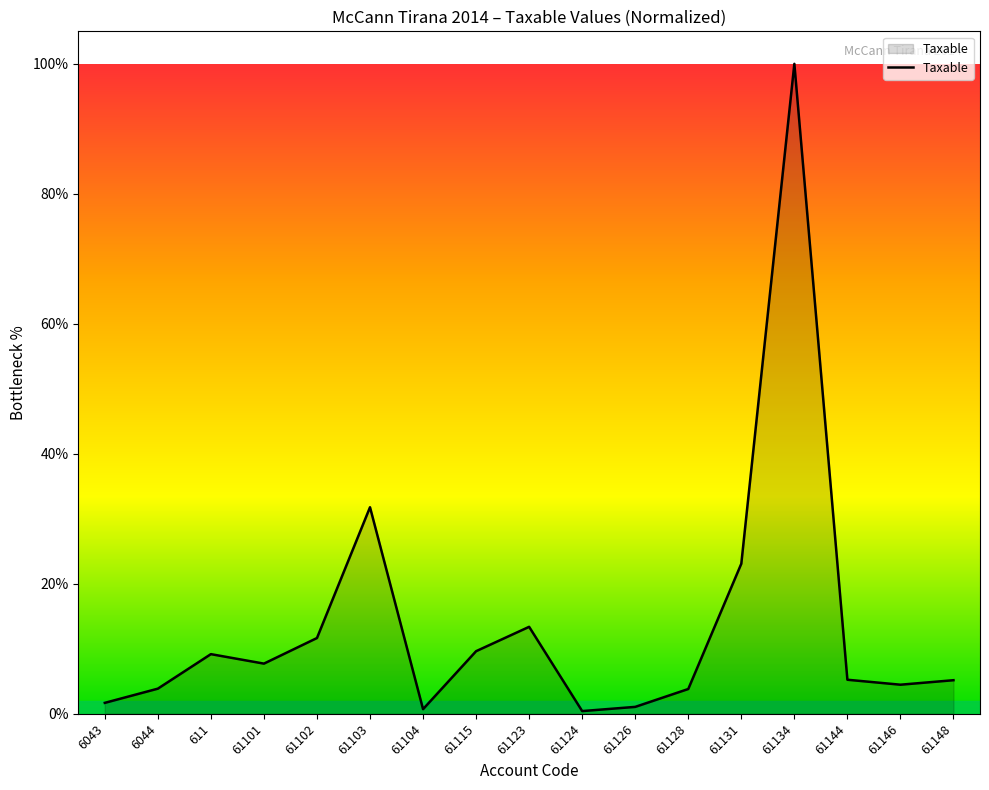

What is the average value?

13.7